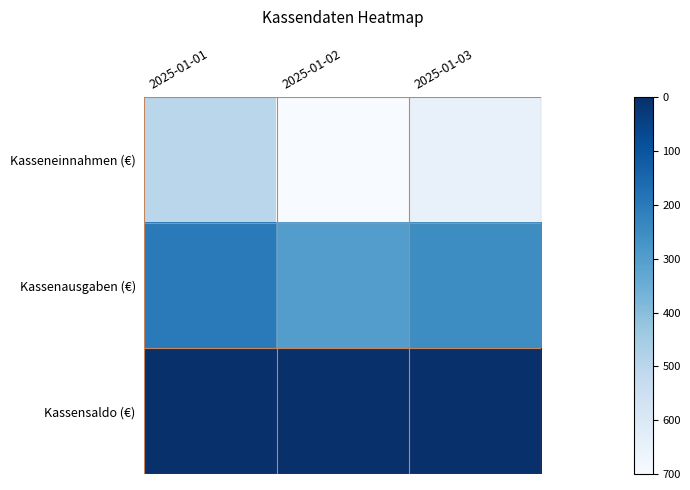

Between 2025-01-01 and 2025-01-03, which is larger?

2025-01-03